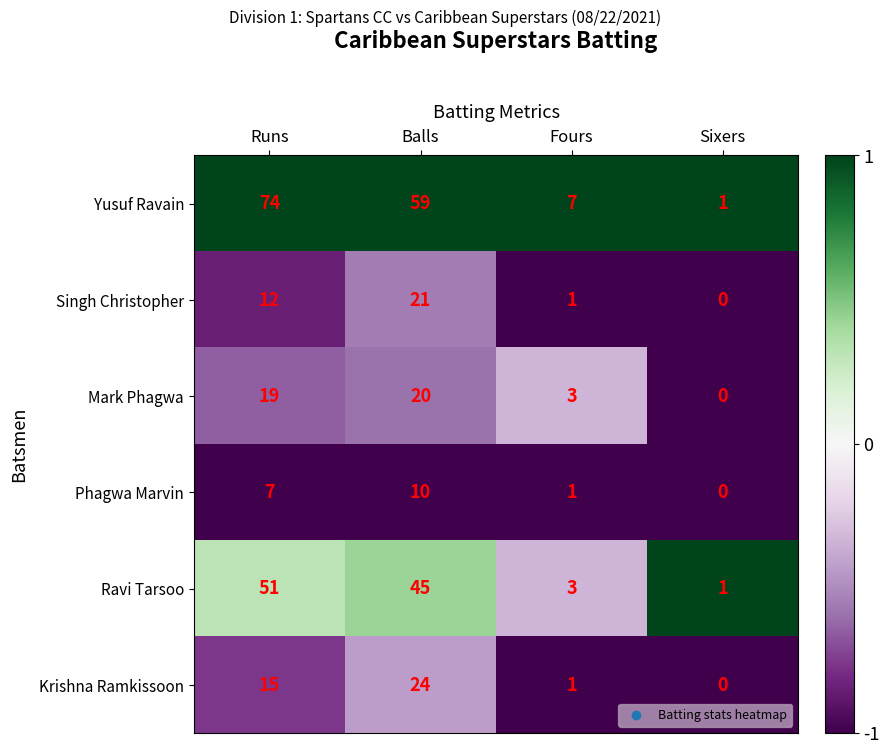

What is the approximate value of Mark Phagwa at Runs, to the nearest 5?

20